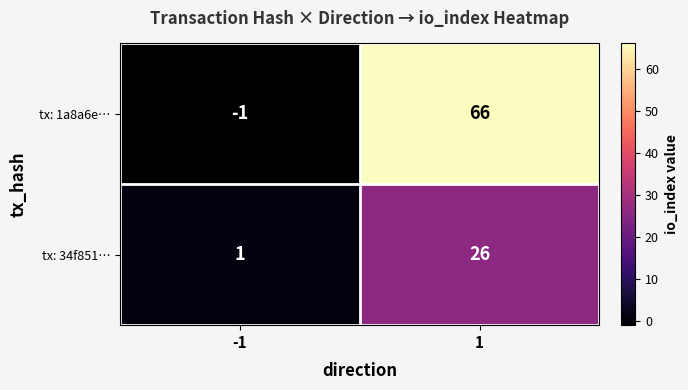

At which category is the sum across all series the highest?

1